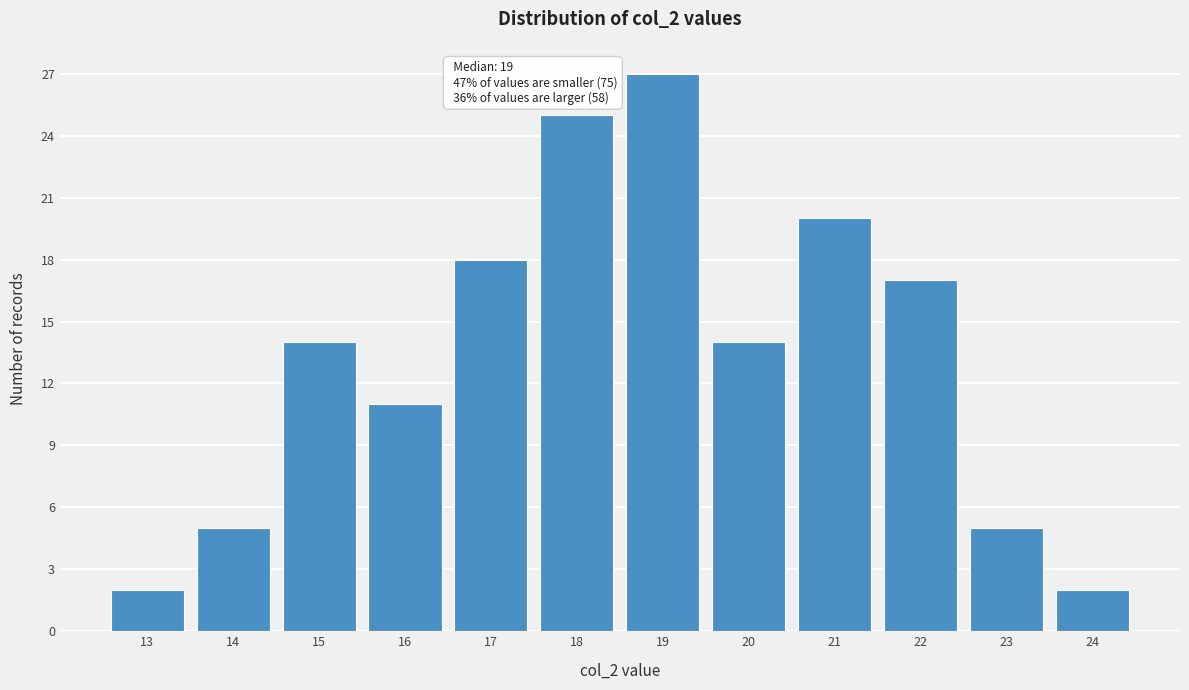

Reading left to right, list all the values displayed in this chart.

2	5	14	11	18	25	27	14	20	17	5	2